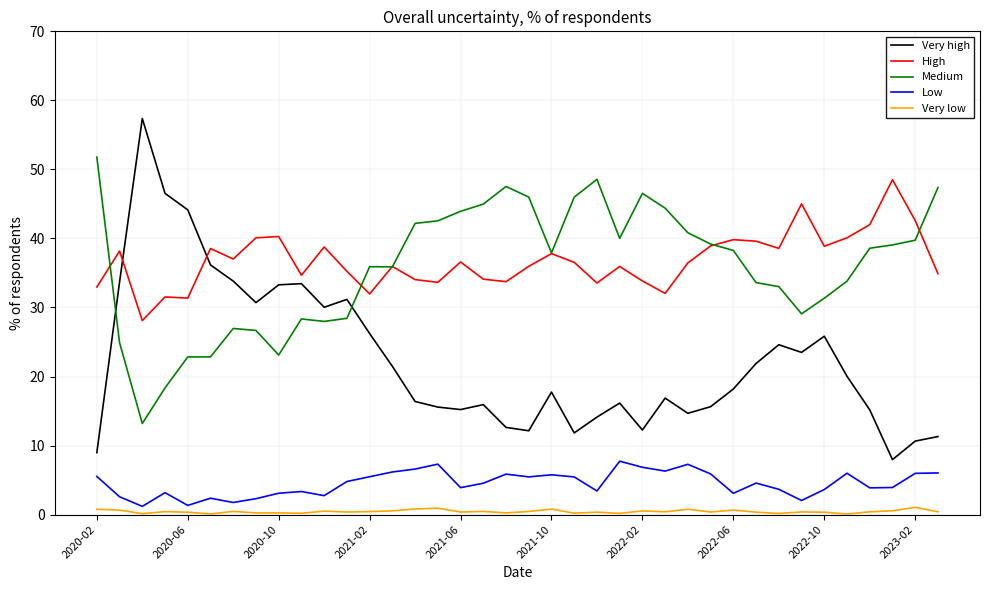

True or false: High and Very low cross at least once.

False